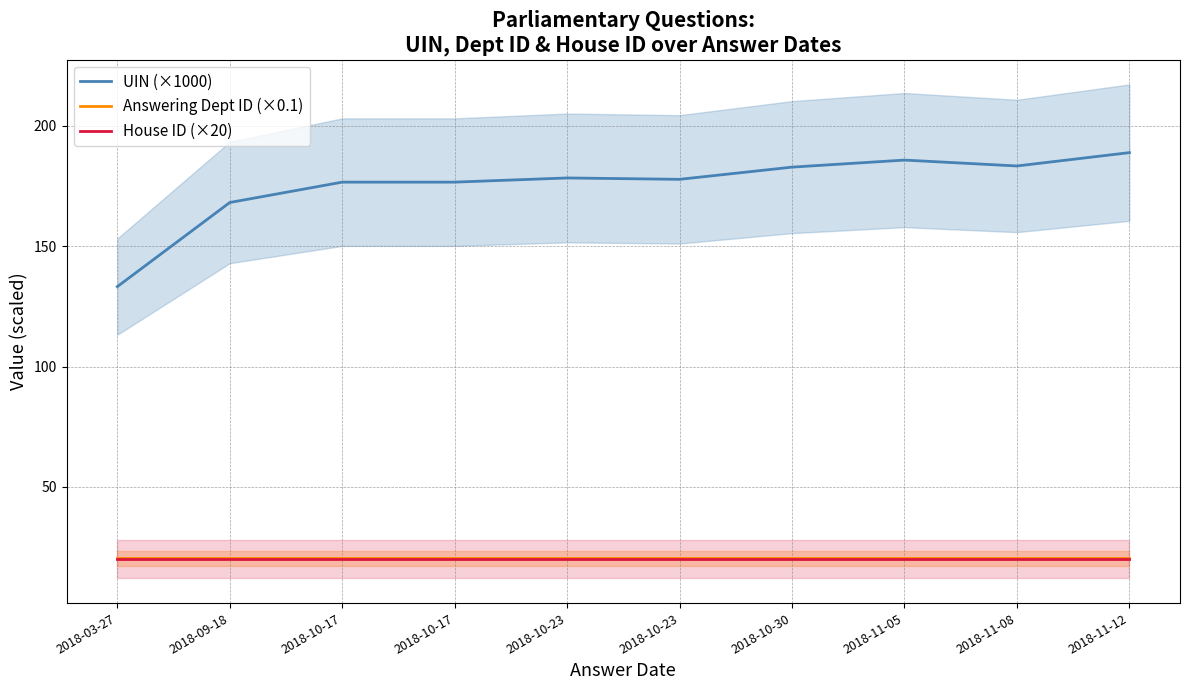

At which label is UIN (×1000) closest to 161?

2018-09-18